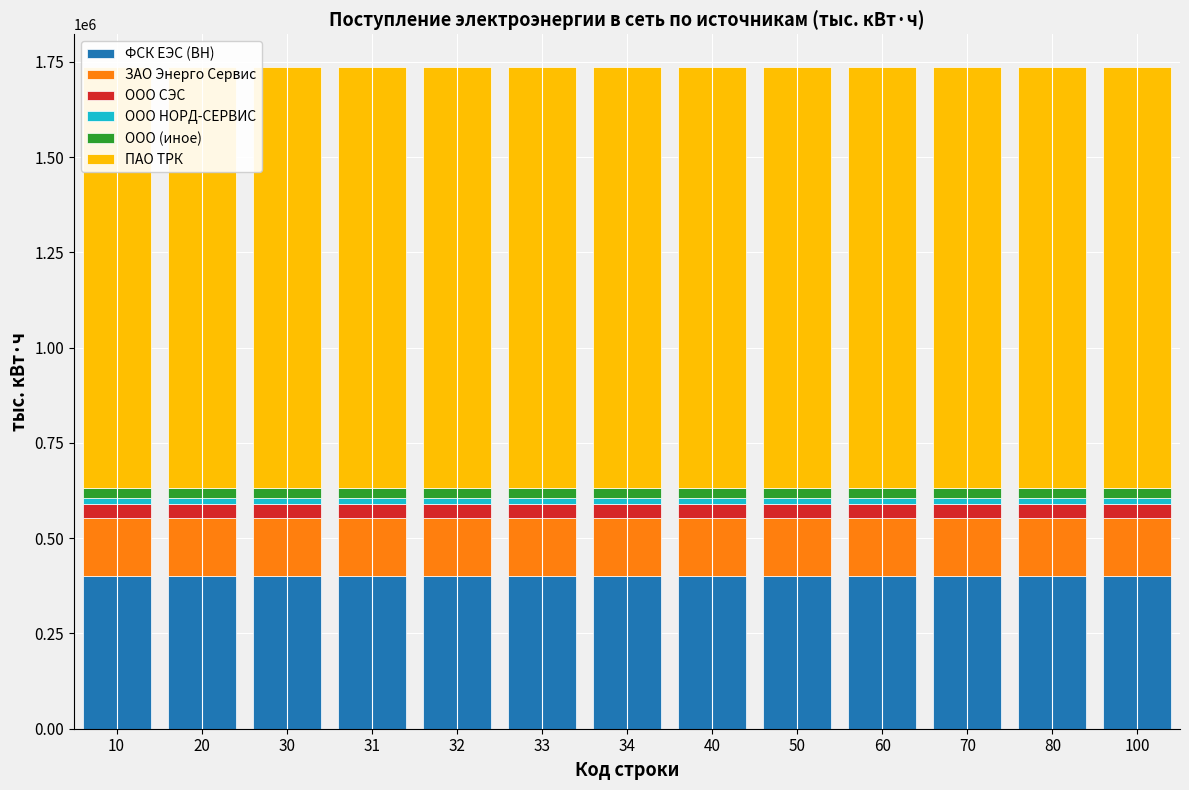

How many bars are there in each group?

6